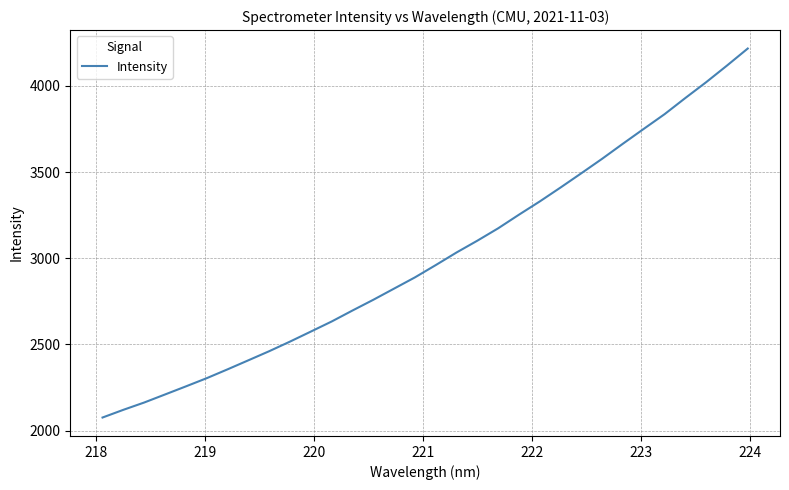

What is the smallest value displayed?

2075.5